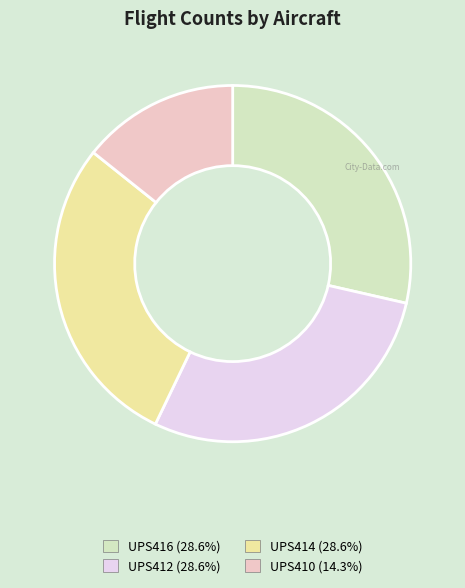

Which category has the smallest portion of the pie?

UPS410